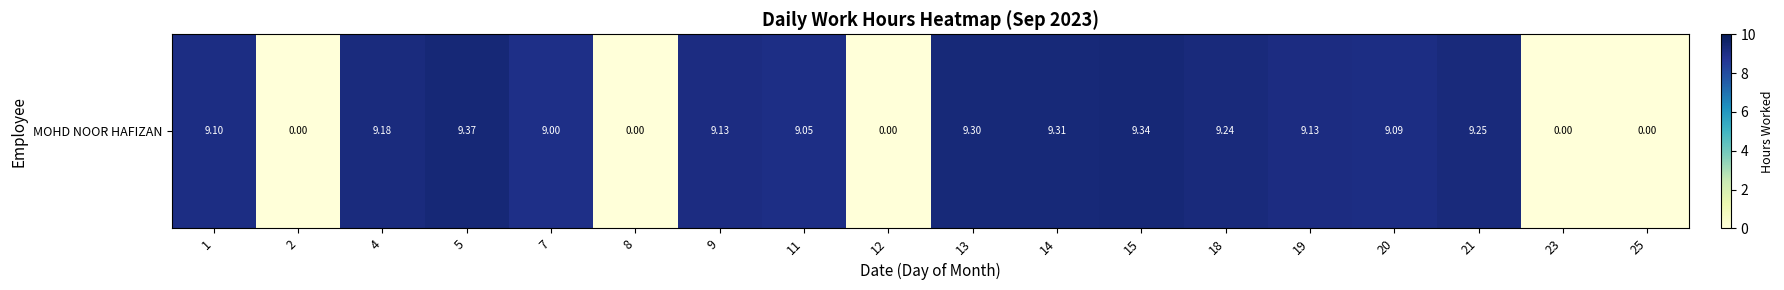

What is the sum of the values at 25 and 18?

9.2